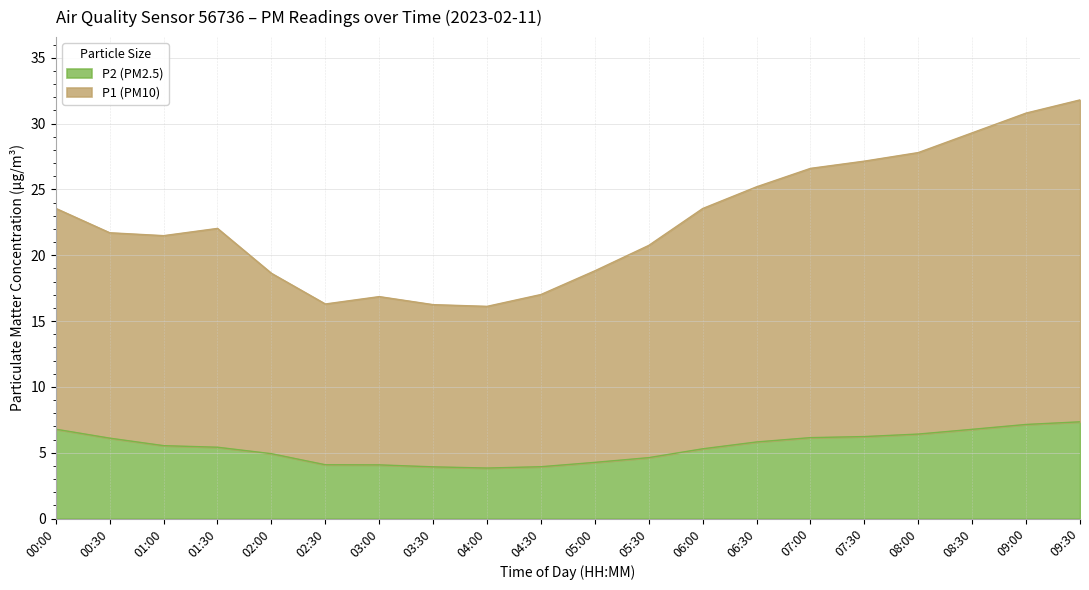

True or false: P1 (PM10) has a value of 3.2 at 07:00.

False